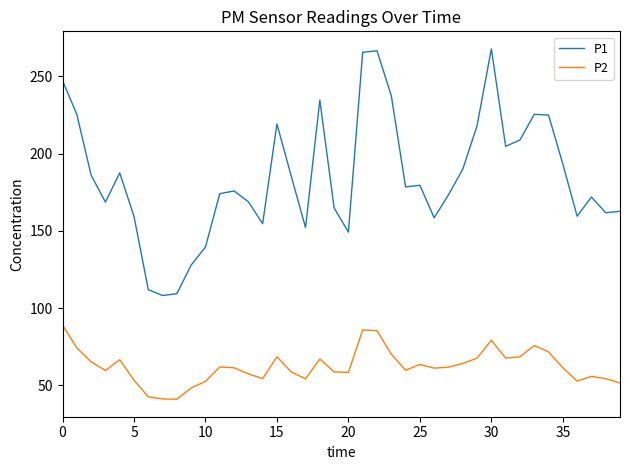

What is the difference between the maximum and minimum values in the P2 series?

47.9